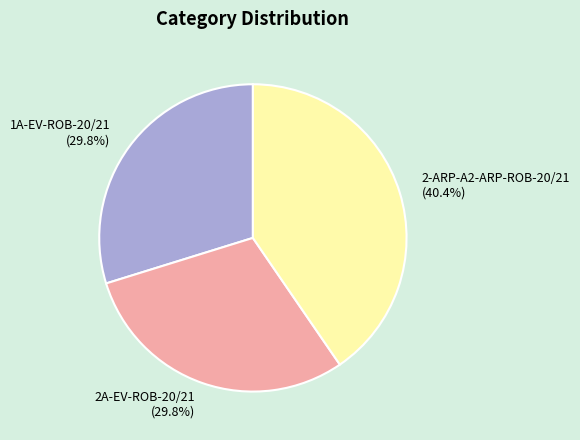

Is there a majority slice in this chart?

No